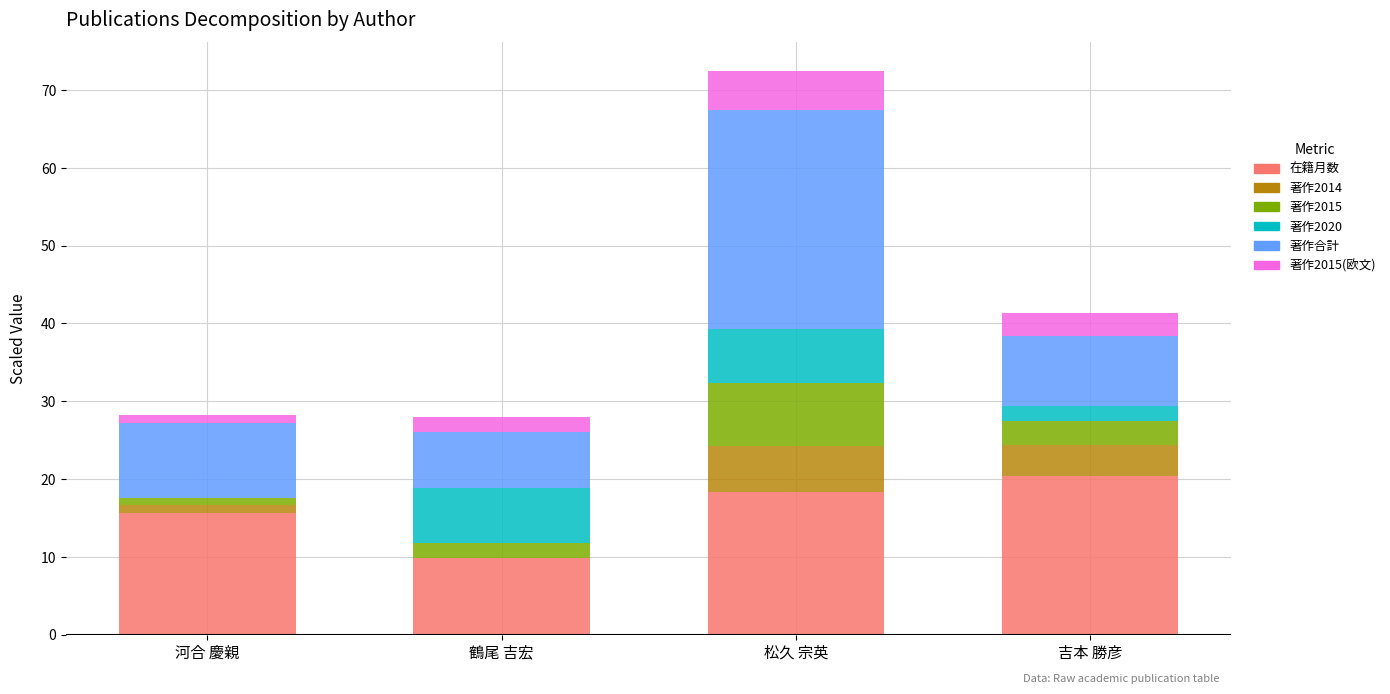

What is the sum of all 在籍月数 values?

64.1